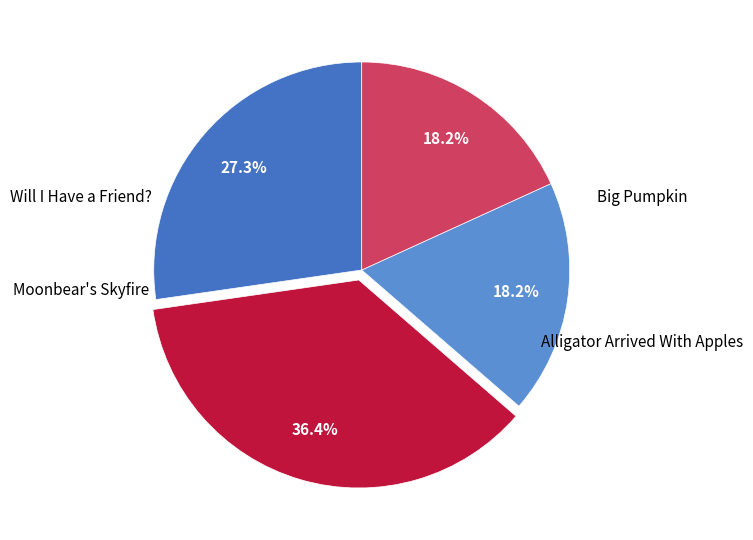

Count the number of slices in the pie.

4